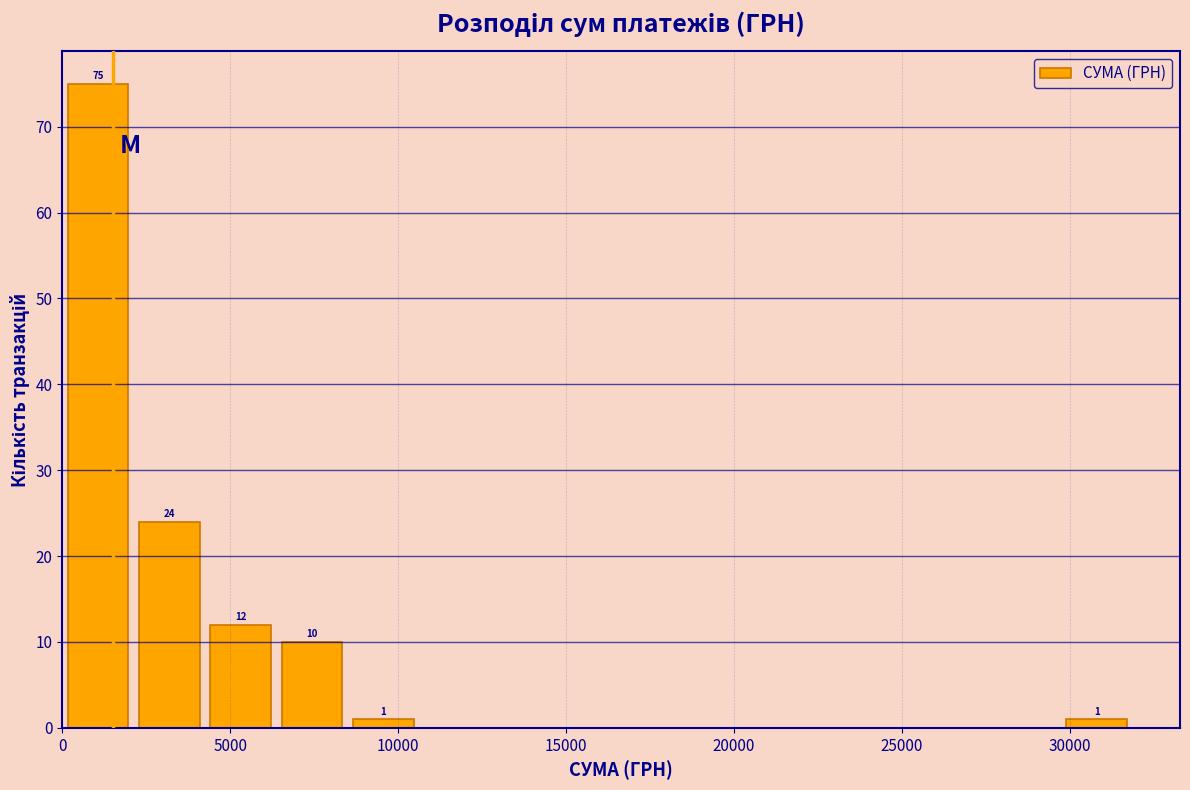

Which range on the x-axis has the tallest bar?

0 to 2000